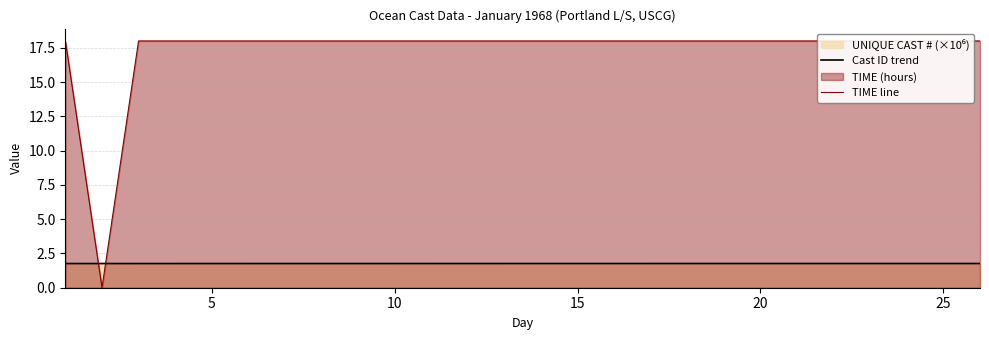

What is the maximum value for Cast ID trend?

1.8